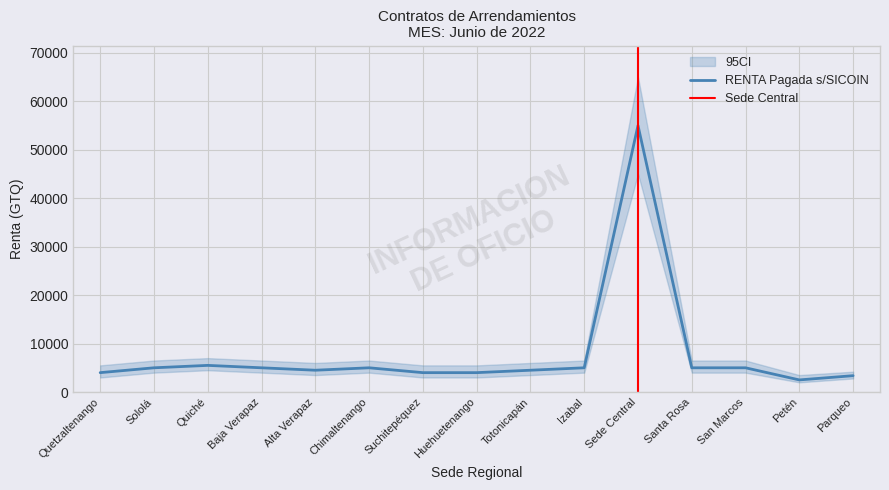

What is the label of the 6th point from the right?

Izabal